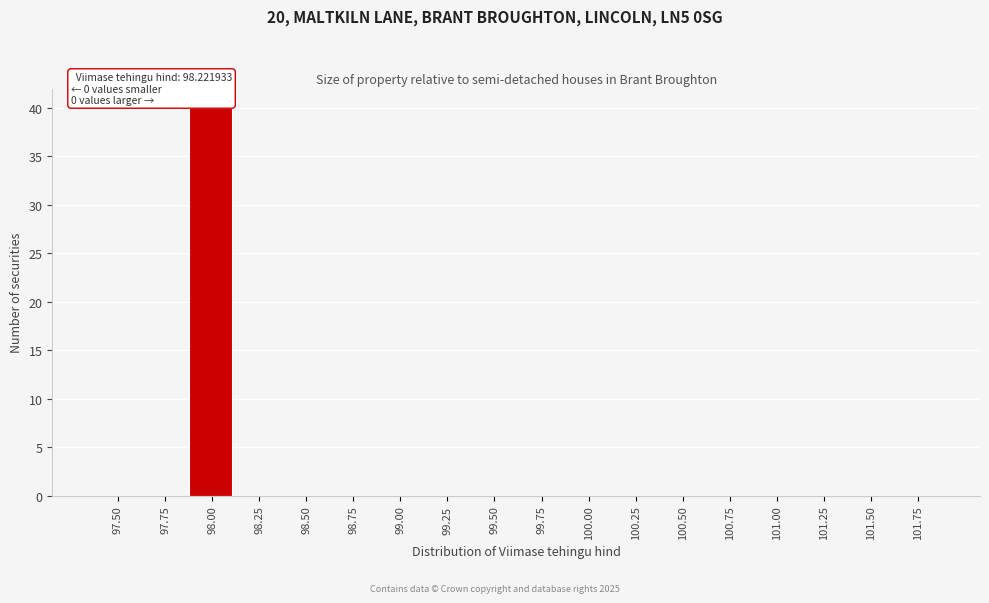

Reading right to left, extract all data points from this chart.

101.75=0	101.50=0	101.25=0	101.00=0	100.75=0	100.50=0	100.25=0	100.00=0	99.75=0	99.50=0	99.25=0	99.00=0	98.75=0	98.50=0	98.25=0	98.00=40	97.75=0	97.50=0